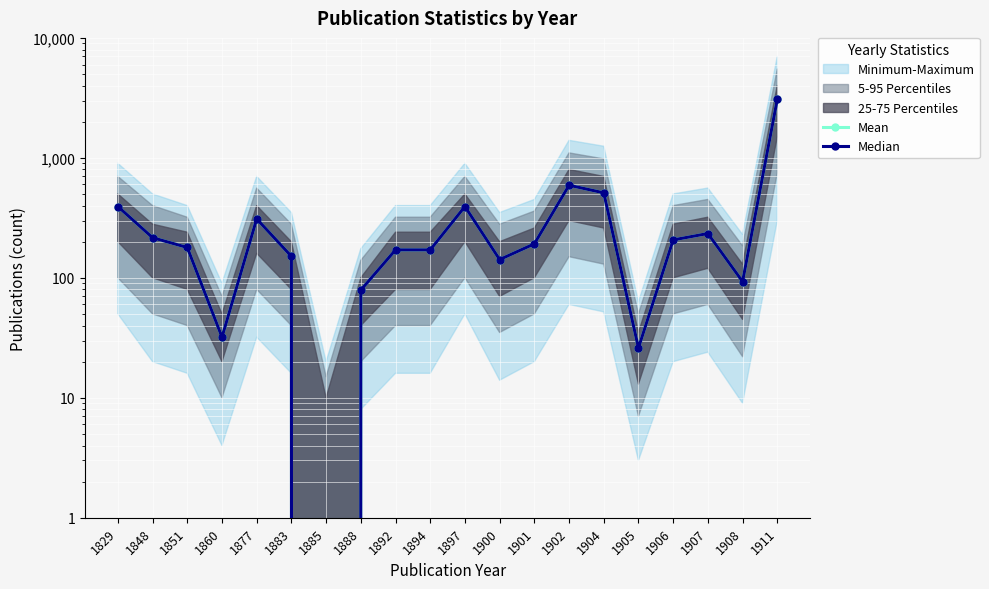

True or false: Mean and Median cross at least once.

False